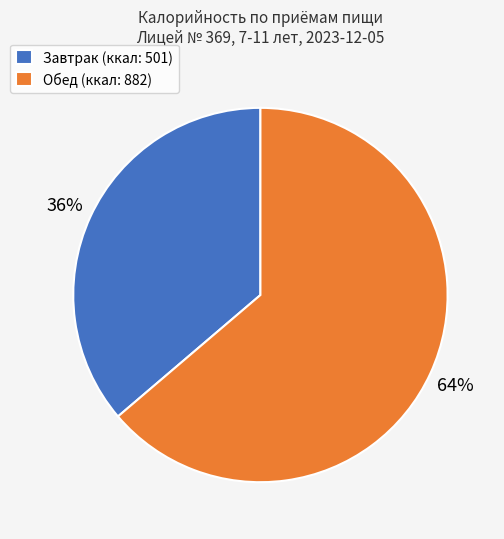

Which slice is the largest?

Обед